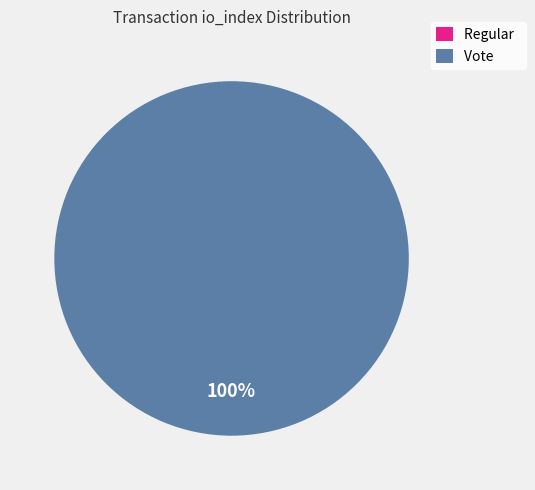

Is there a majority slice in this chart?

Yes